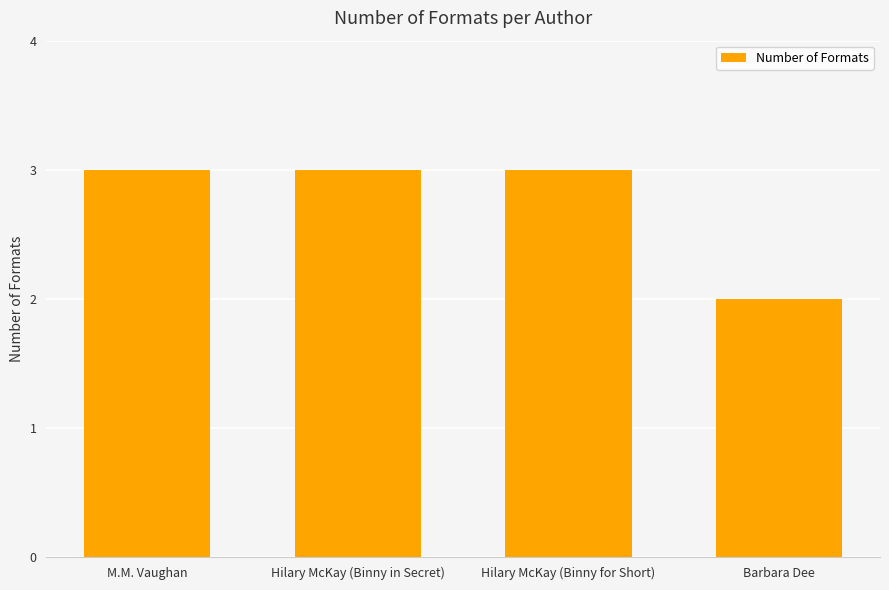

What is the approximate value at Hilary McKay (Binny in Secret)?

3